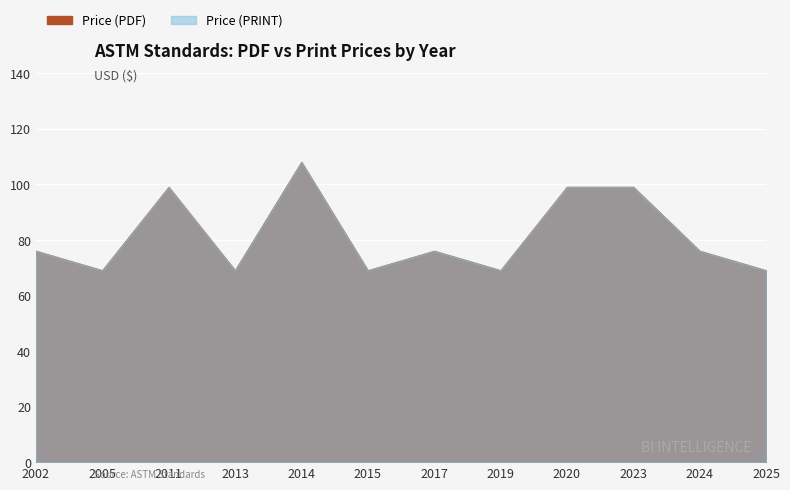

What is the total value across all series at 2015?

138